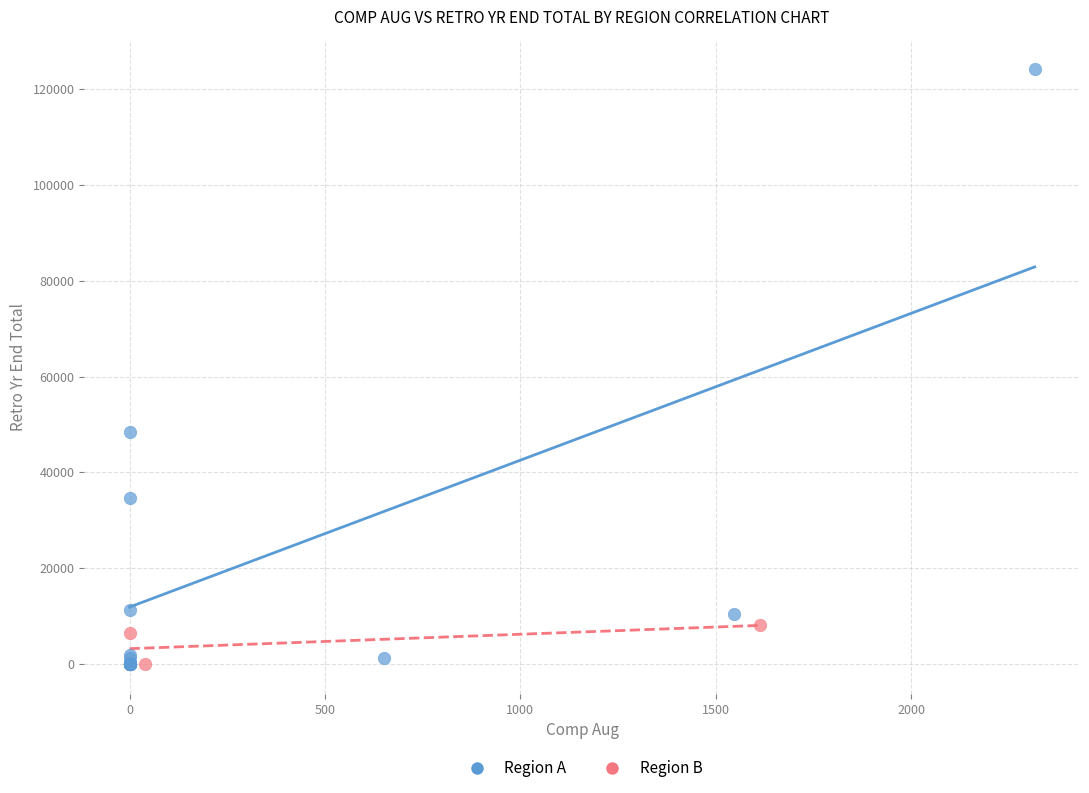

Which series contains the highest Y value?

Region A